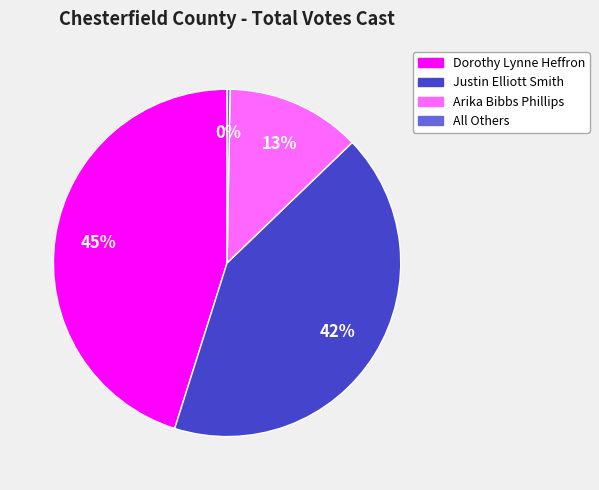

Does Dorothy Lynne Heffron account for over 50% of the chart?

No